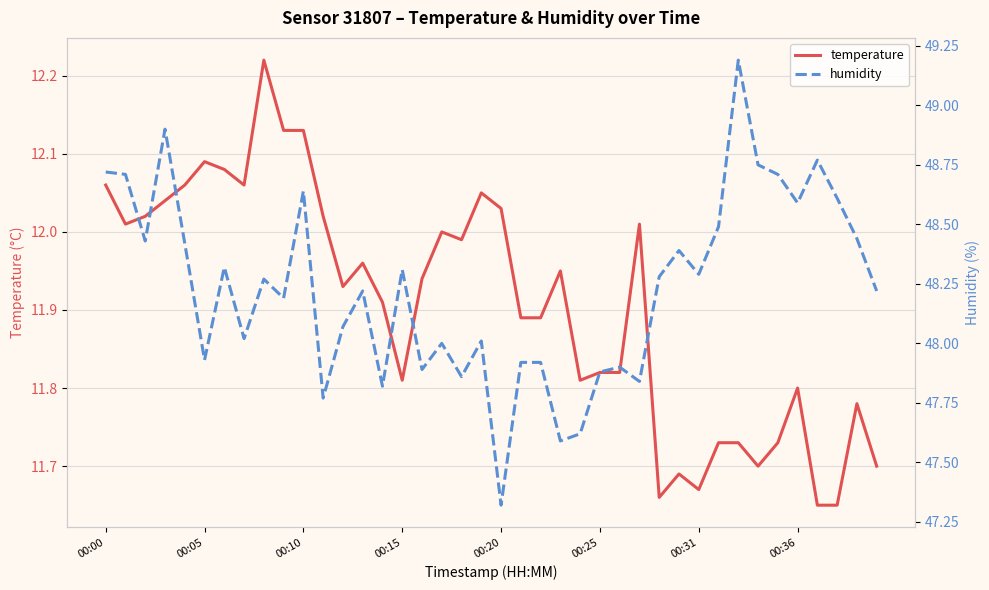

How many lines are shown in the chart?

2